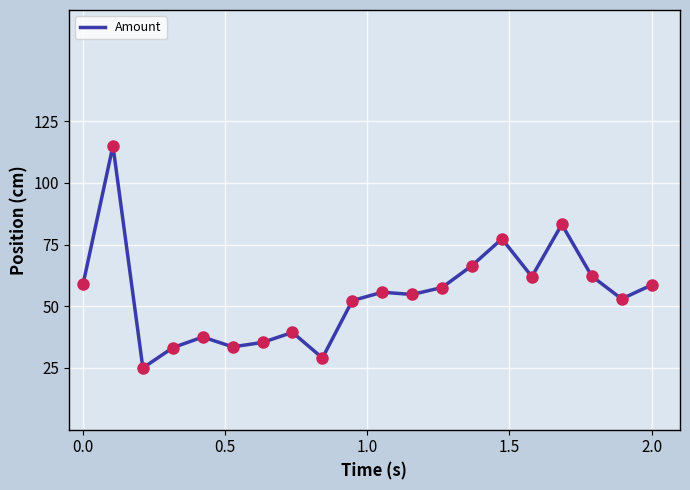

What is the difference between the maximum and minimum values?

90.0